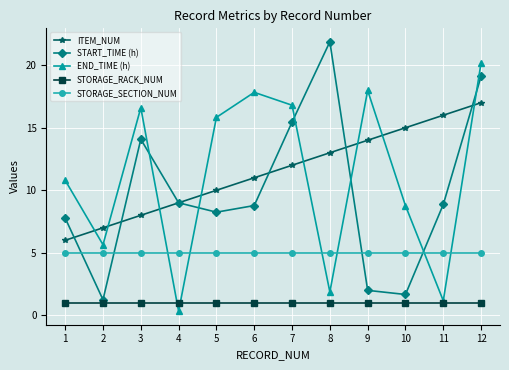

Is it true that ITEM_NUM equals 20.2 at 10?

False